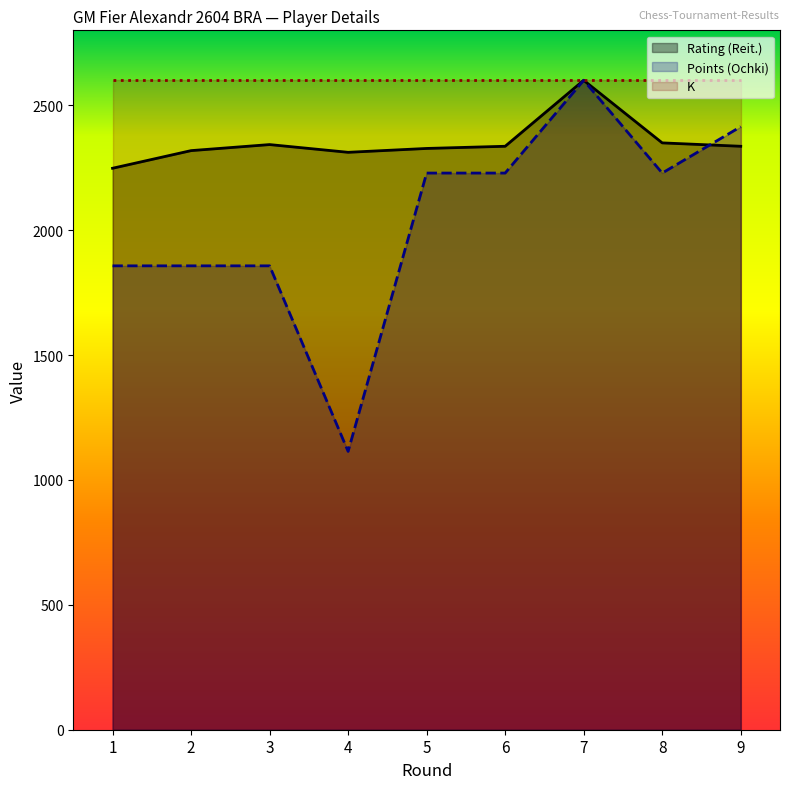

What is the sum of the Points (Ochki) values at 2 and 4?

2971.4